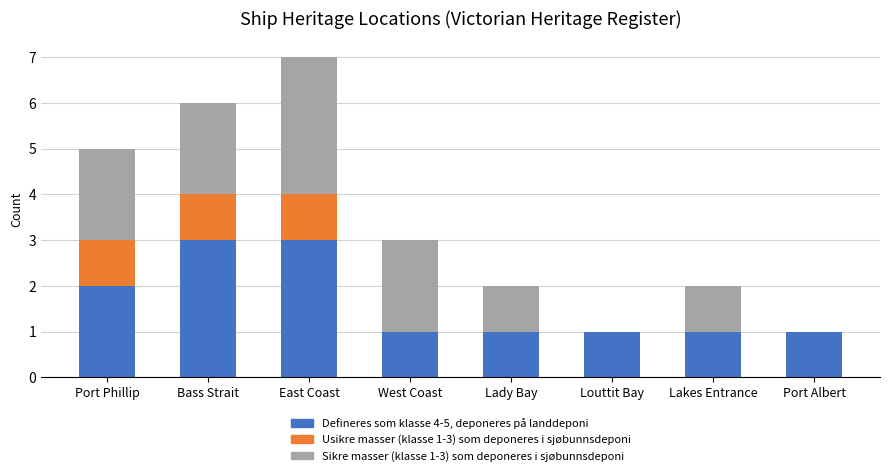

Reading right to left, list the values for the Defineres som klasse 4-5, deponeres på landdeponi series.

Port Albert=1	Lakes Entrance=1	Louttit Bay=1	Lady Bay=1	West Coast=1	East Coast=3	Bass Strait=3	Port Phillip=2